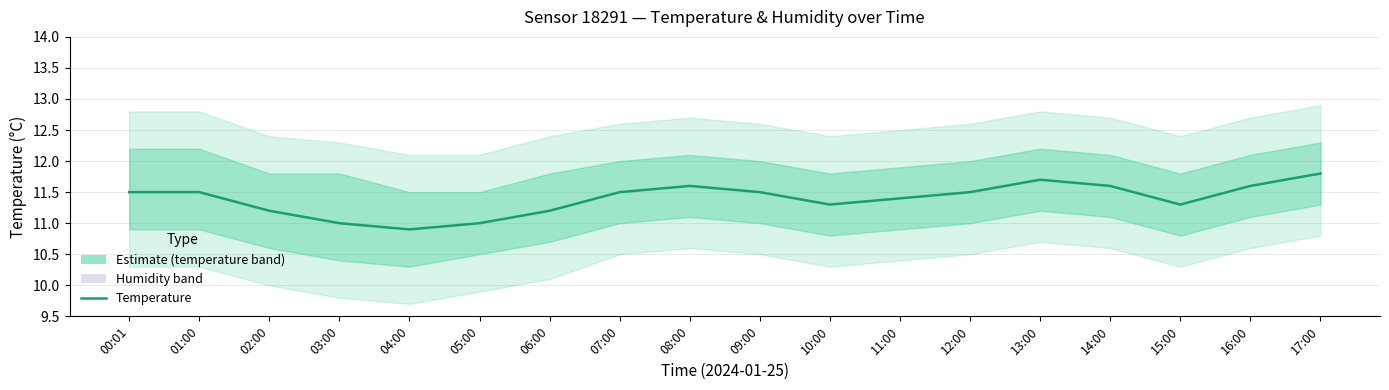

Where is the first local maximum?

08:00